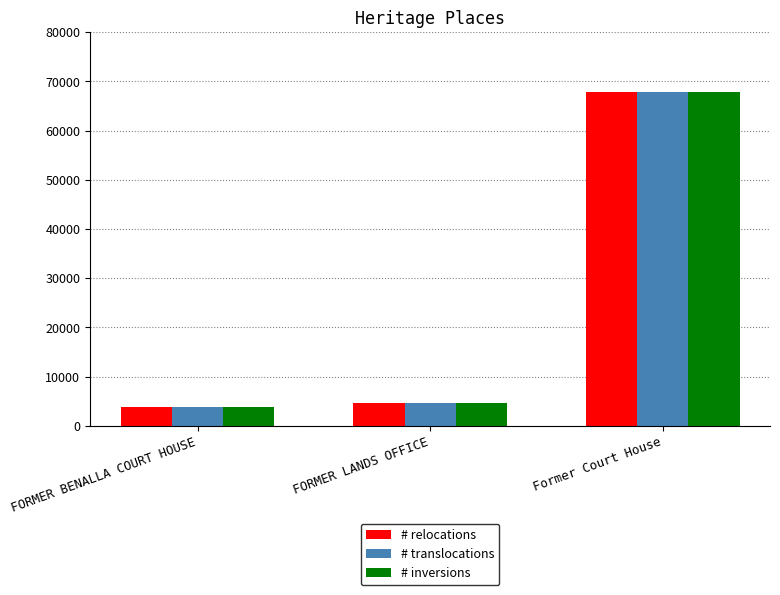

At which category is the sum across all series the highest?

Former Court House